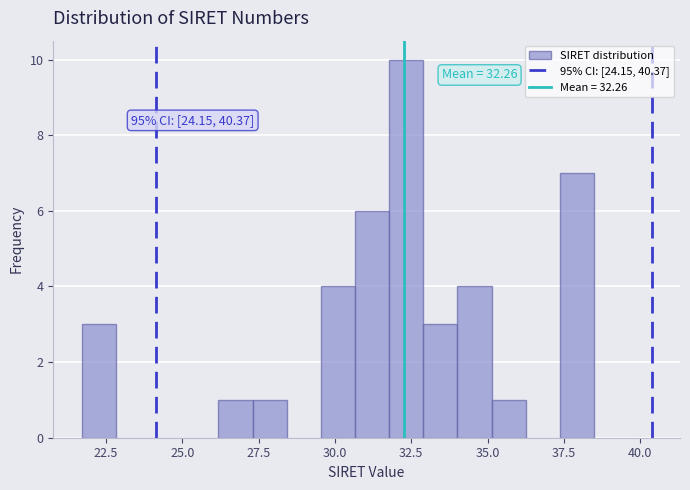

Read against the x-axis, roughly where is the centre of the tallest bar?

32.5